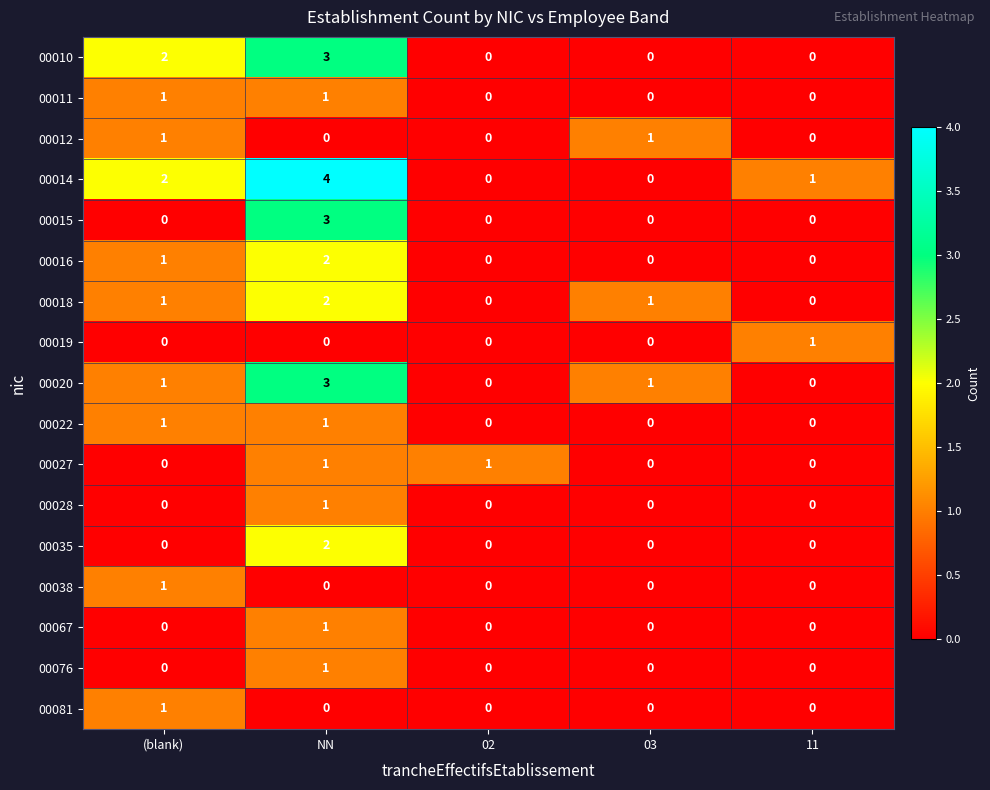

Count the number of categories in the chart.

5